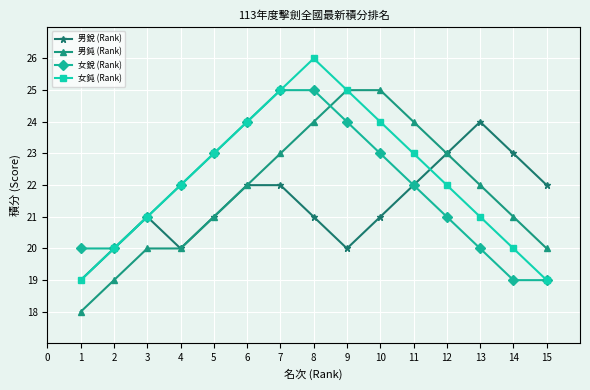

What is the value of the 女鈍 (Rank) point at the 9th from the left?

25